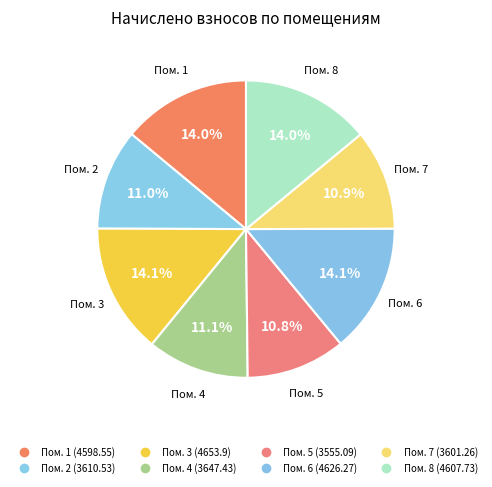

To the nearest percent, what is the average slice percentage?

12%